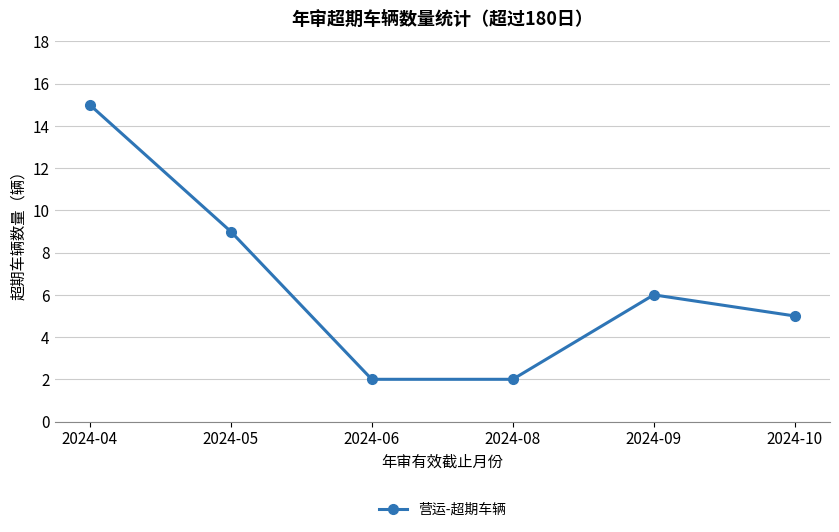

Is this an area chart (filled region under the line)?

No